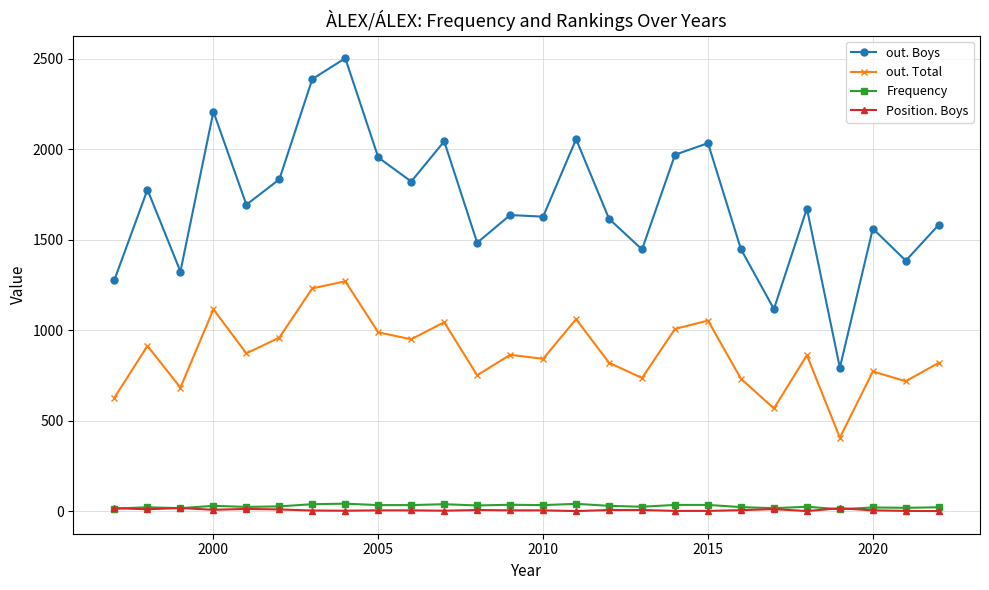

What is the minimum value for out. Boys?

794